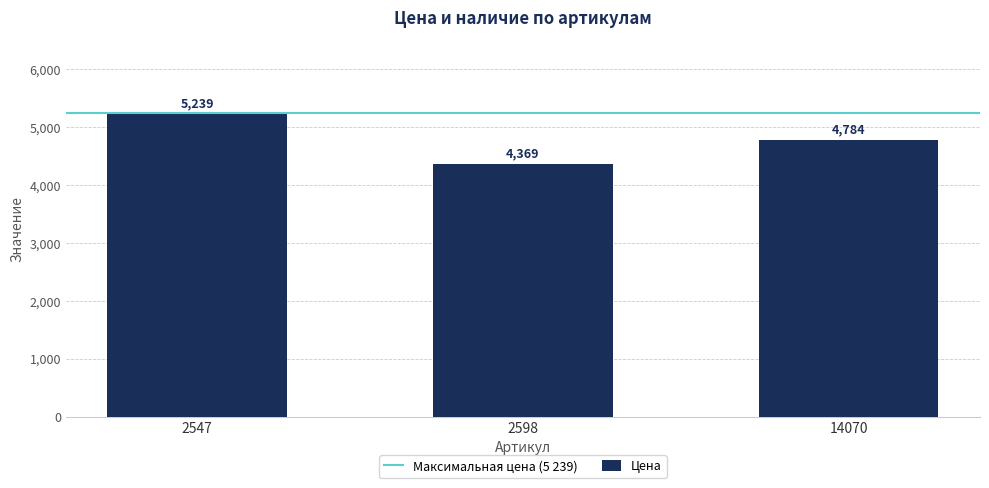

Rank the categories by value from lowest to highest.

2598, 14070, 2547